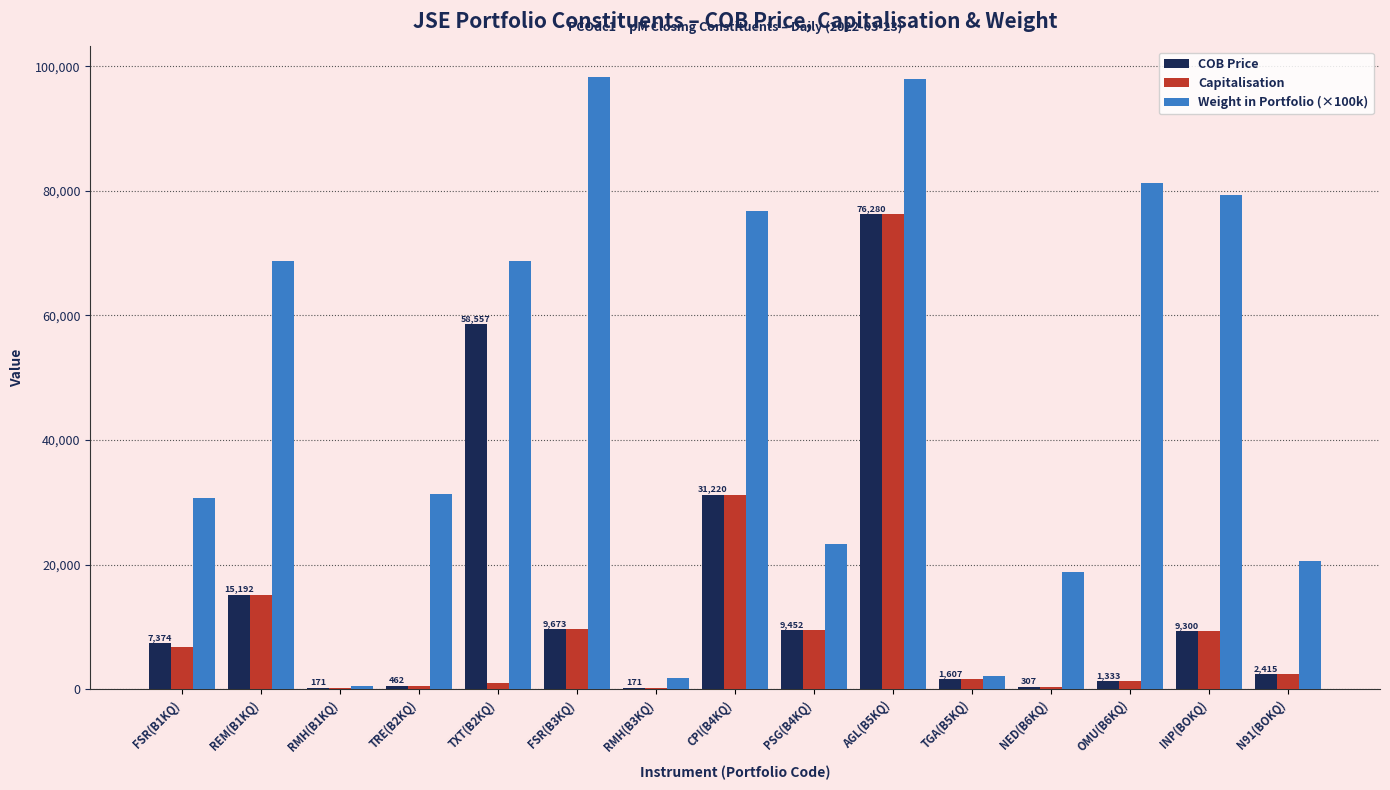

At which label does COB Price reach its peak?

AGL(B5KQ)